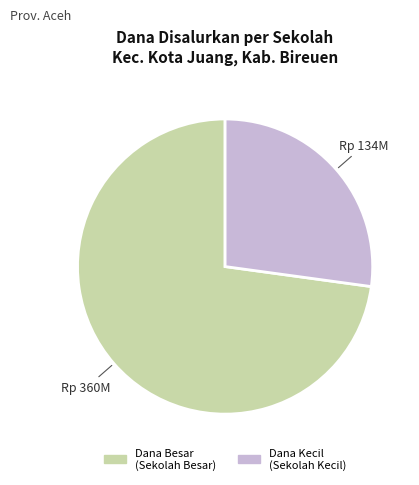

The Dana Kecil (Sekolah Kecil) slice represents 27% of the pie. True or false?

True